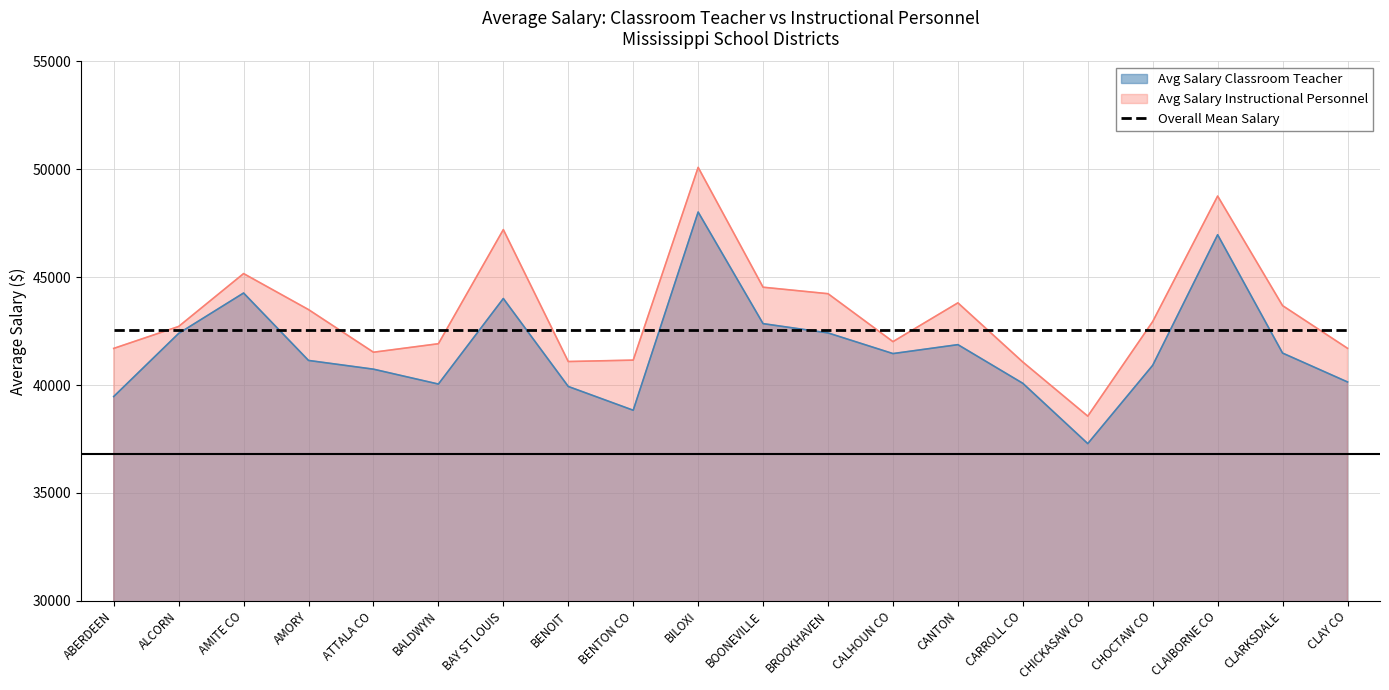

At how many categories does at least one series exceed 41146?

20